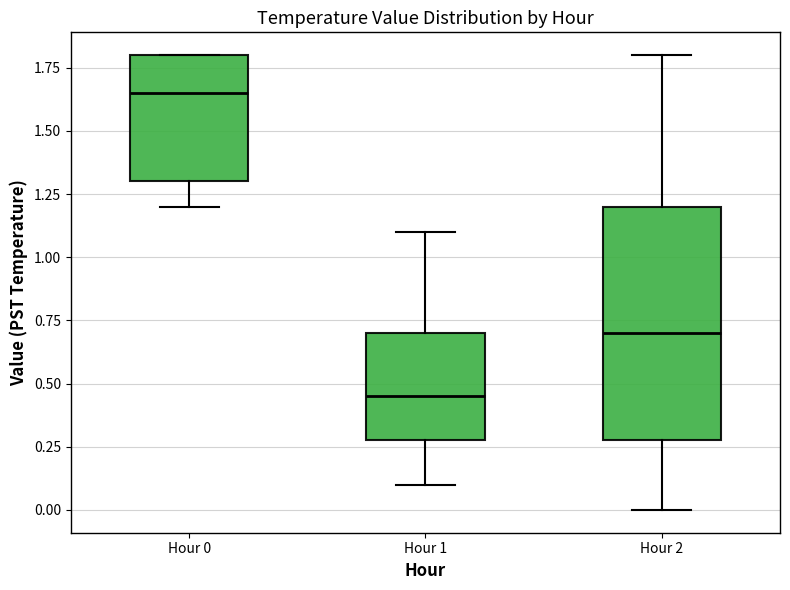

Which box is the tallest, from its lower edge to its upper edge?

Hour 2